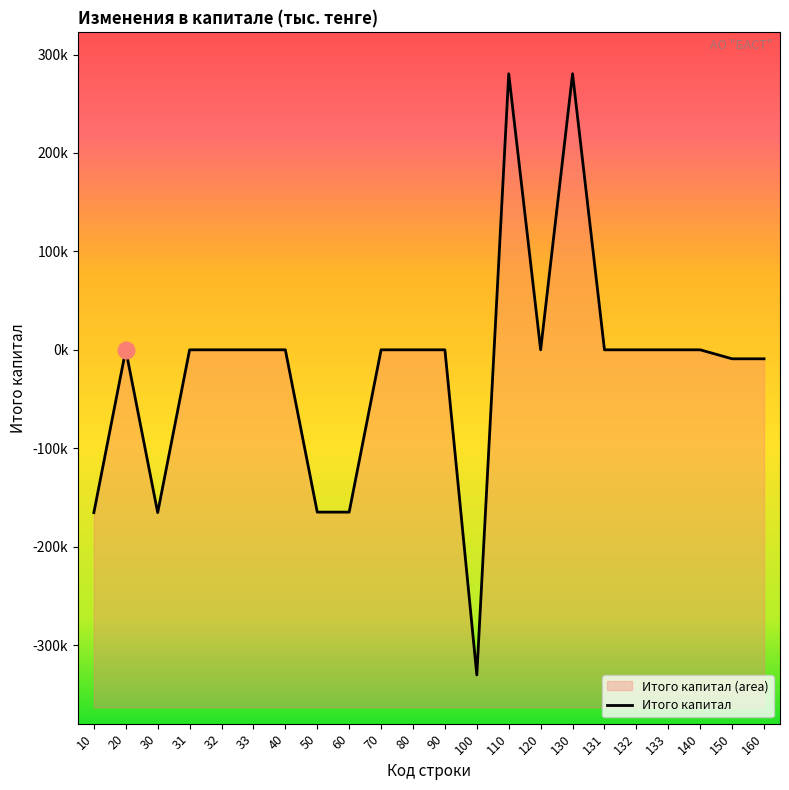

How many lines are shown in the chart?

1